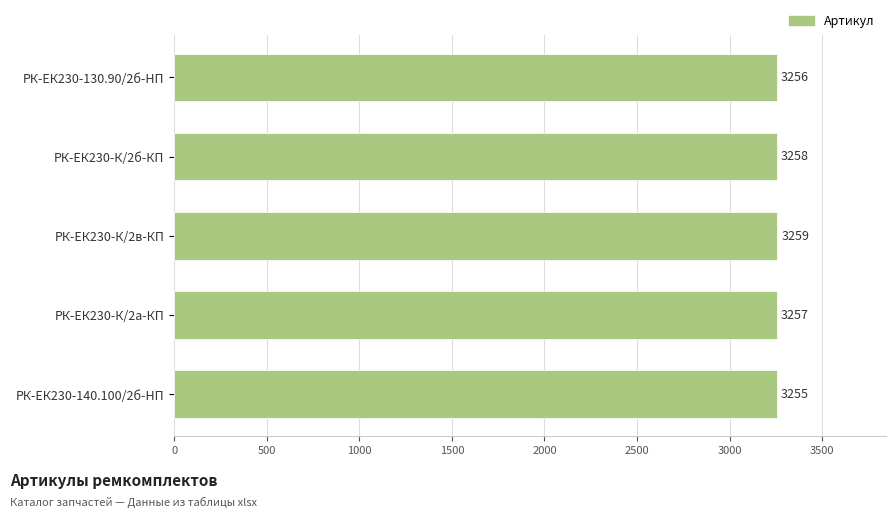

Are the bars grouped side by side (vs. stacked)?

No